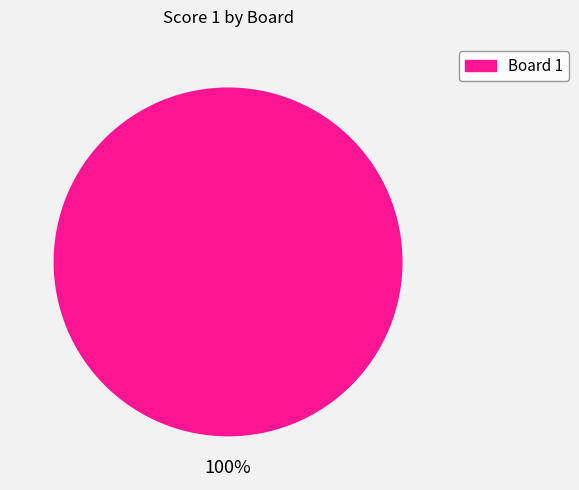

Is there any slice that represents more than half of the pie?

Yes